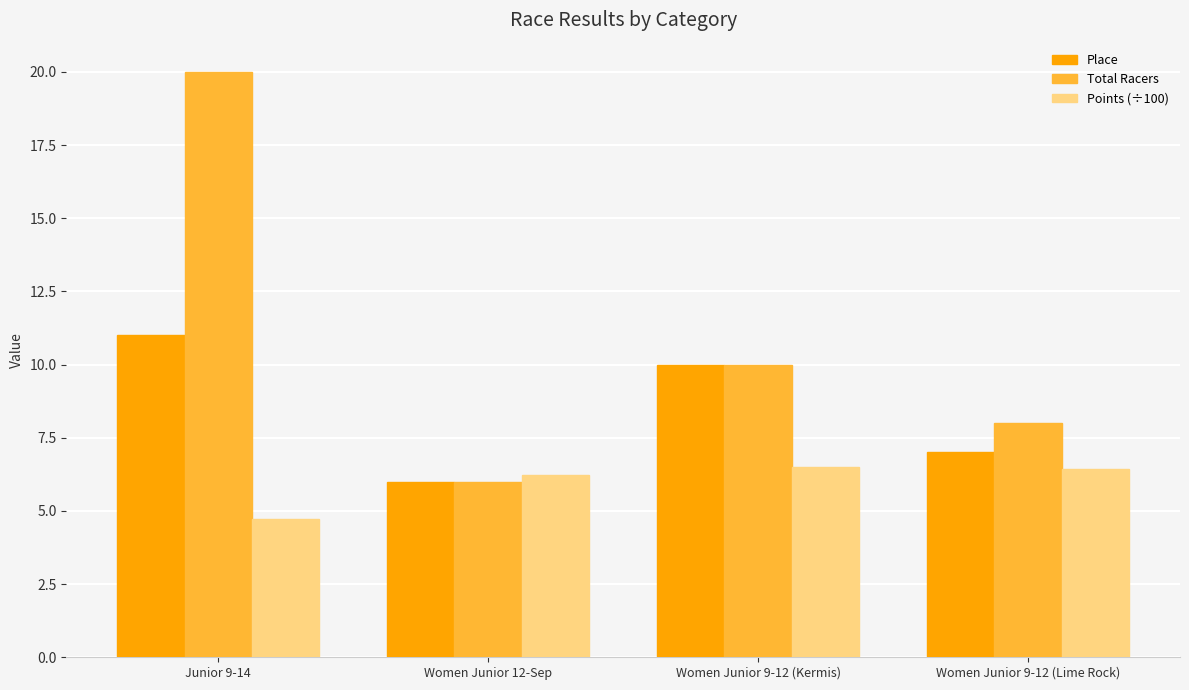

How many bars are there in each group?

3